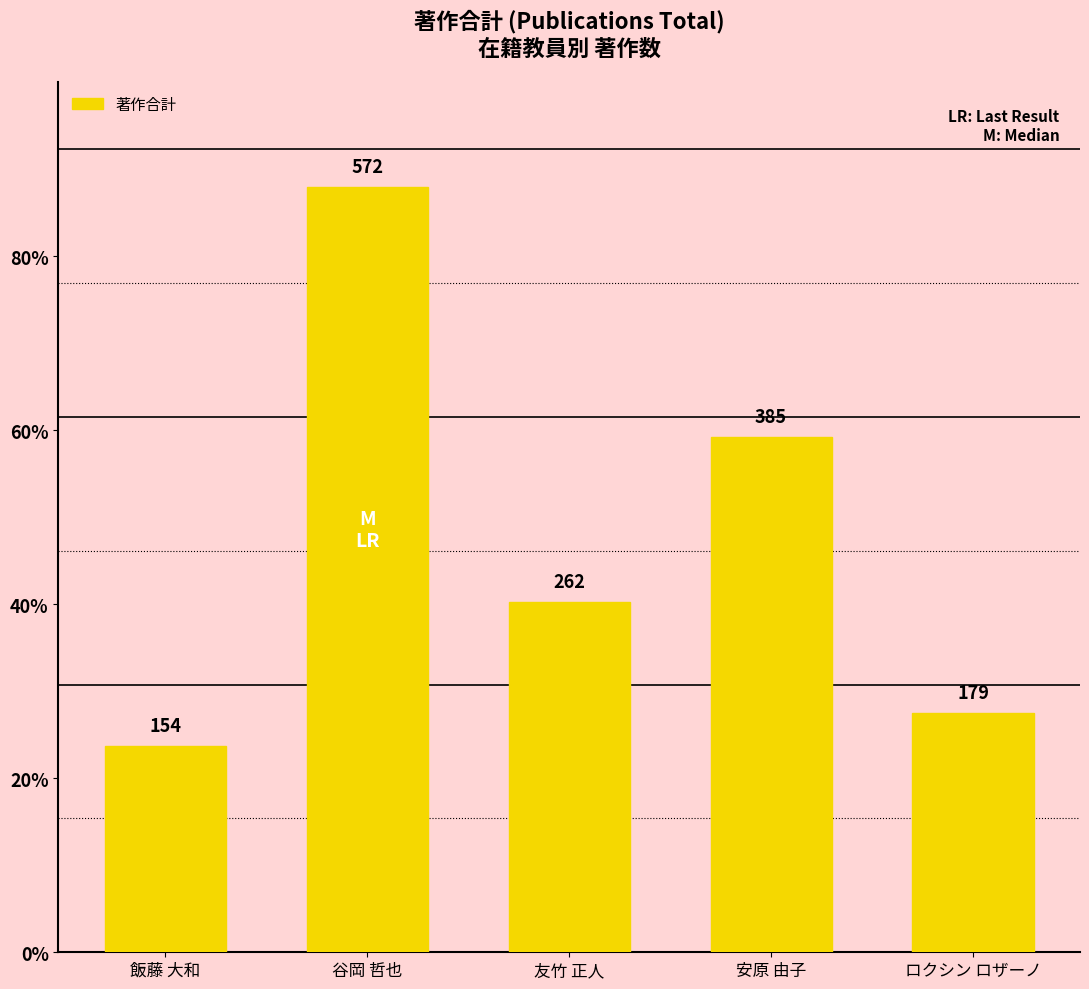

What is the difference between the values at ロクシン ロザーノ and 安原 由子?

206